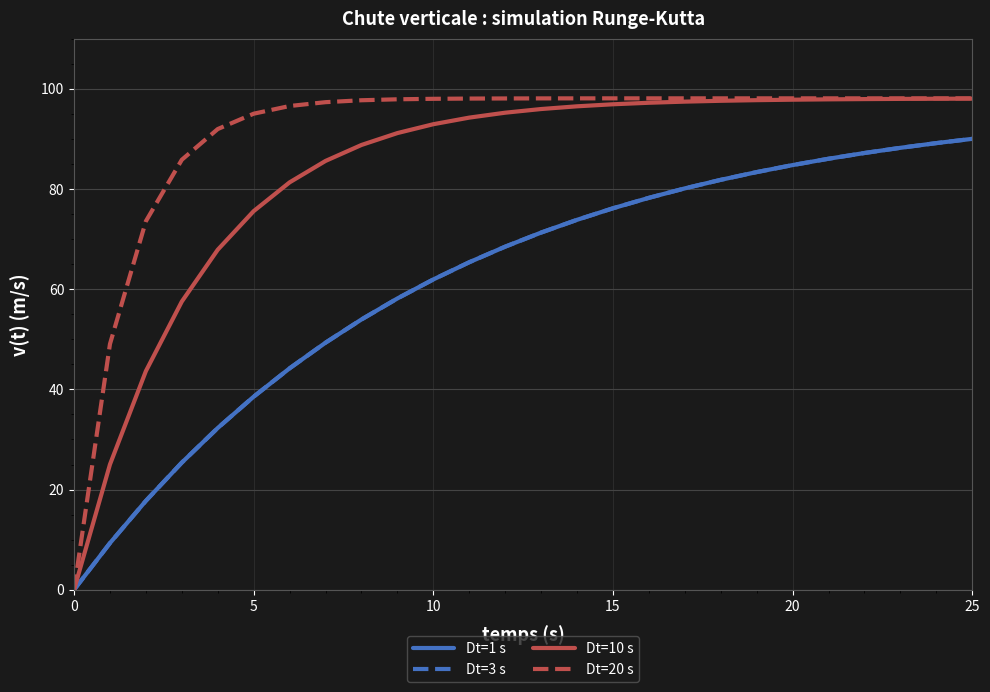

Does the chart have visible grid lines?

Yes